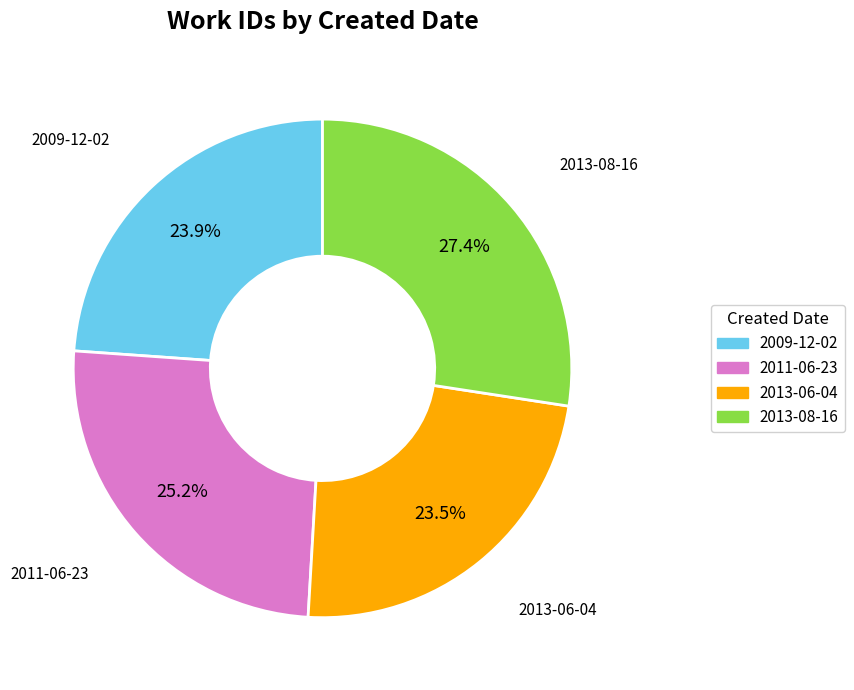

How many segments does this pie chart have?

4